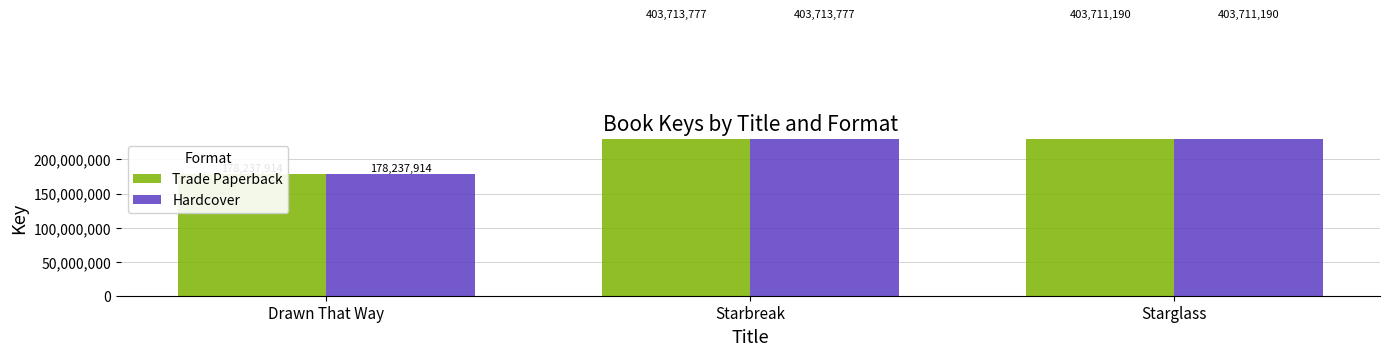

Between Starbreak and Drawn That Way, which is larger?

Starbreak